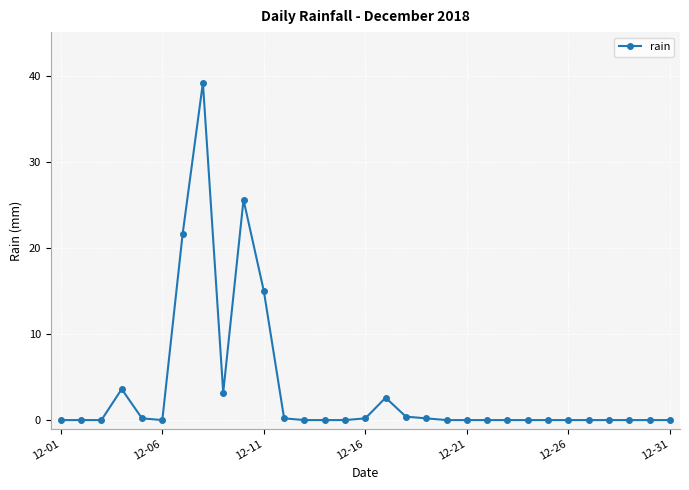

How many distinct data groups are displayed?

1